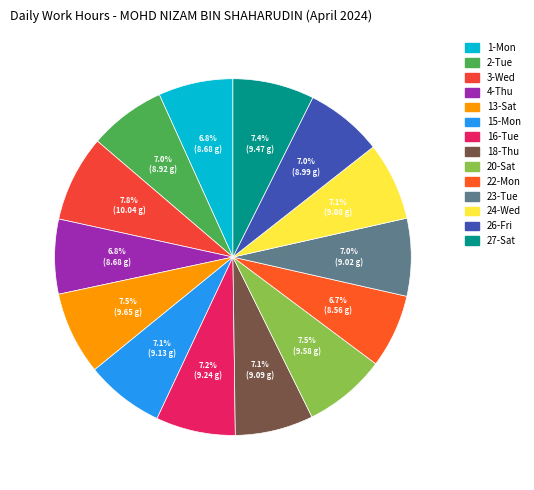

Is there any slice that represents more than half of the pie?

No